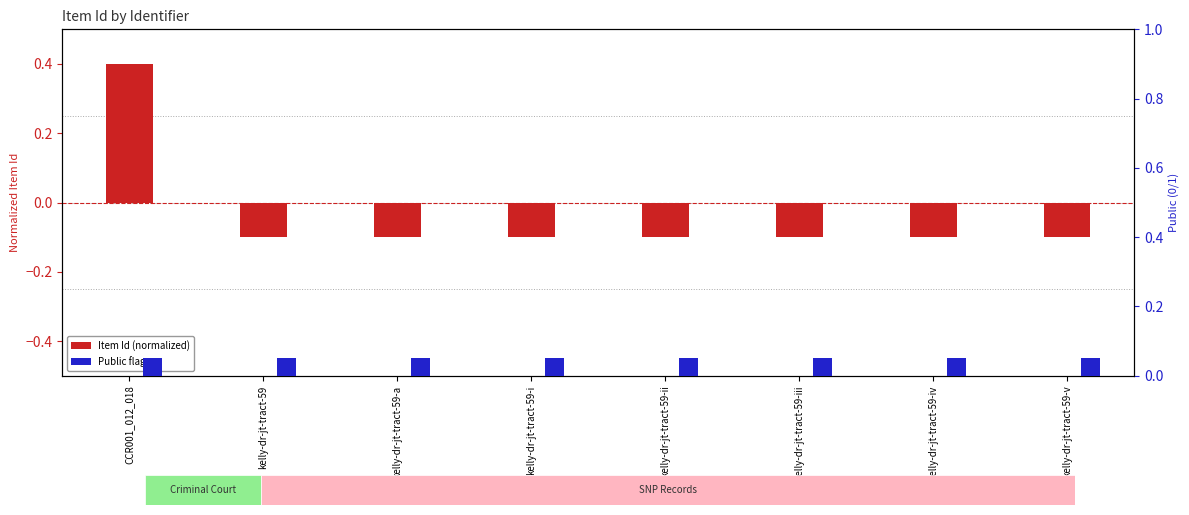

Which series changed the most between kelly-dr-jt-tract-59-i and kelly-dr-jt-tract-59-ii?

Item Id (normalized)